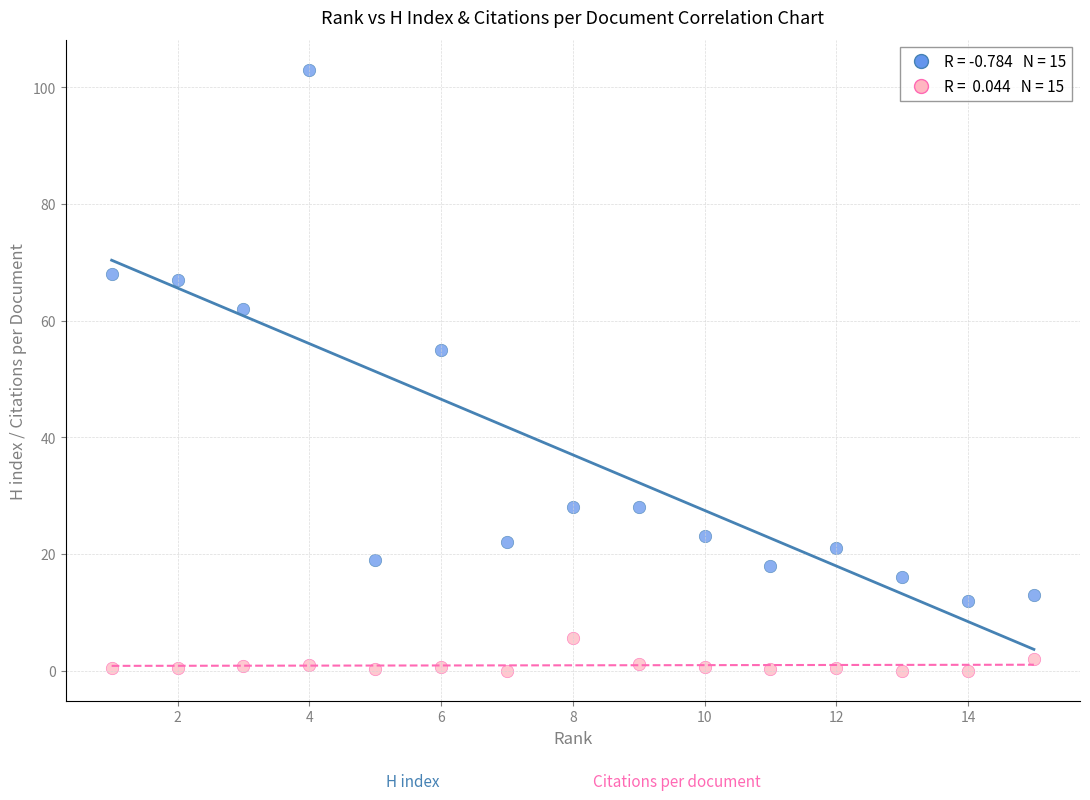

Across all data points, what is the range of Y values (max minus min)?

103.0